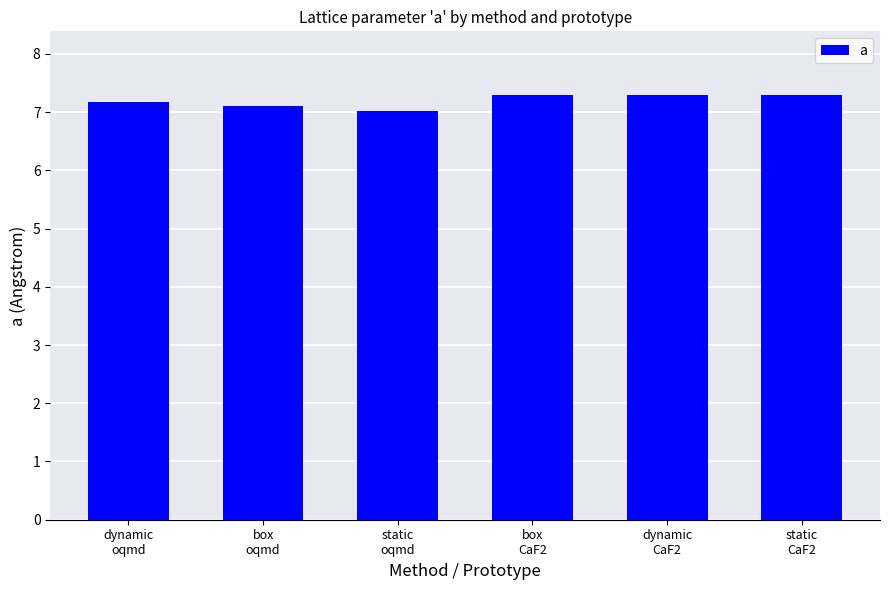

What is the smallest value displayed?

7.0